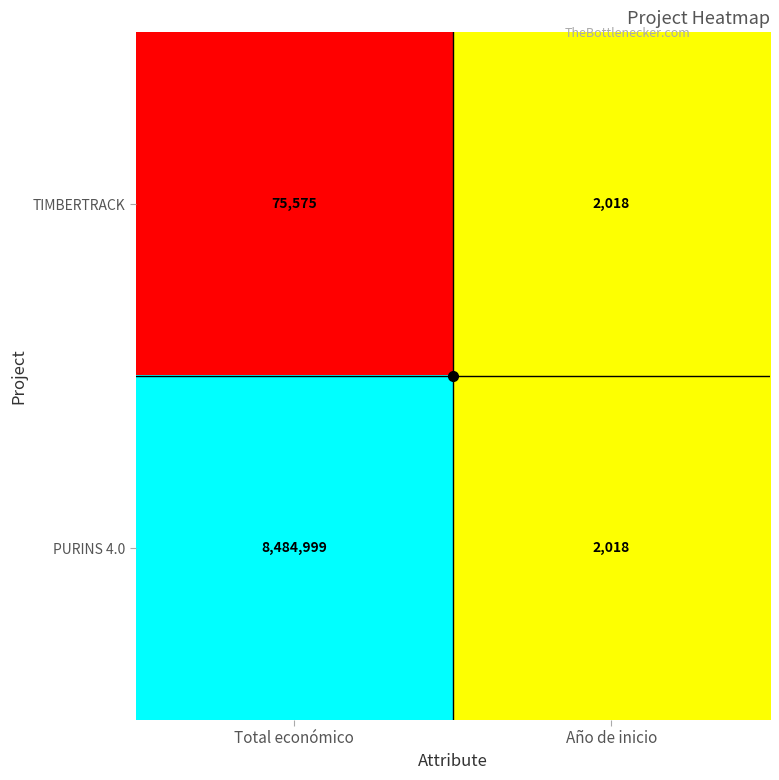

How many categories are shown in the chart?

2